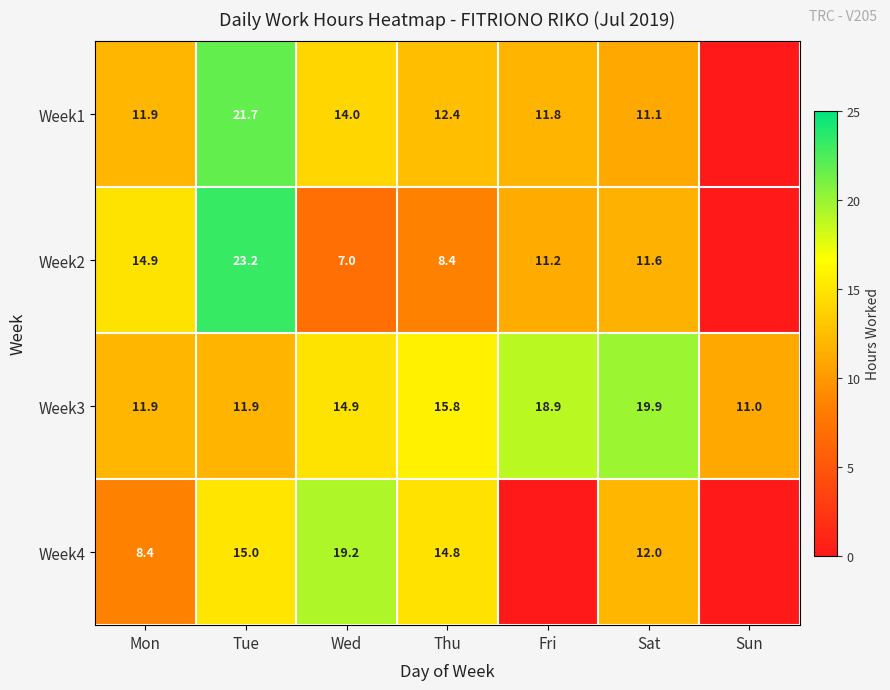

At which category is the sum across all series the highest?

Tue